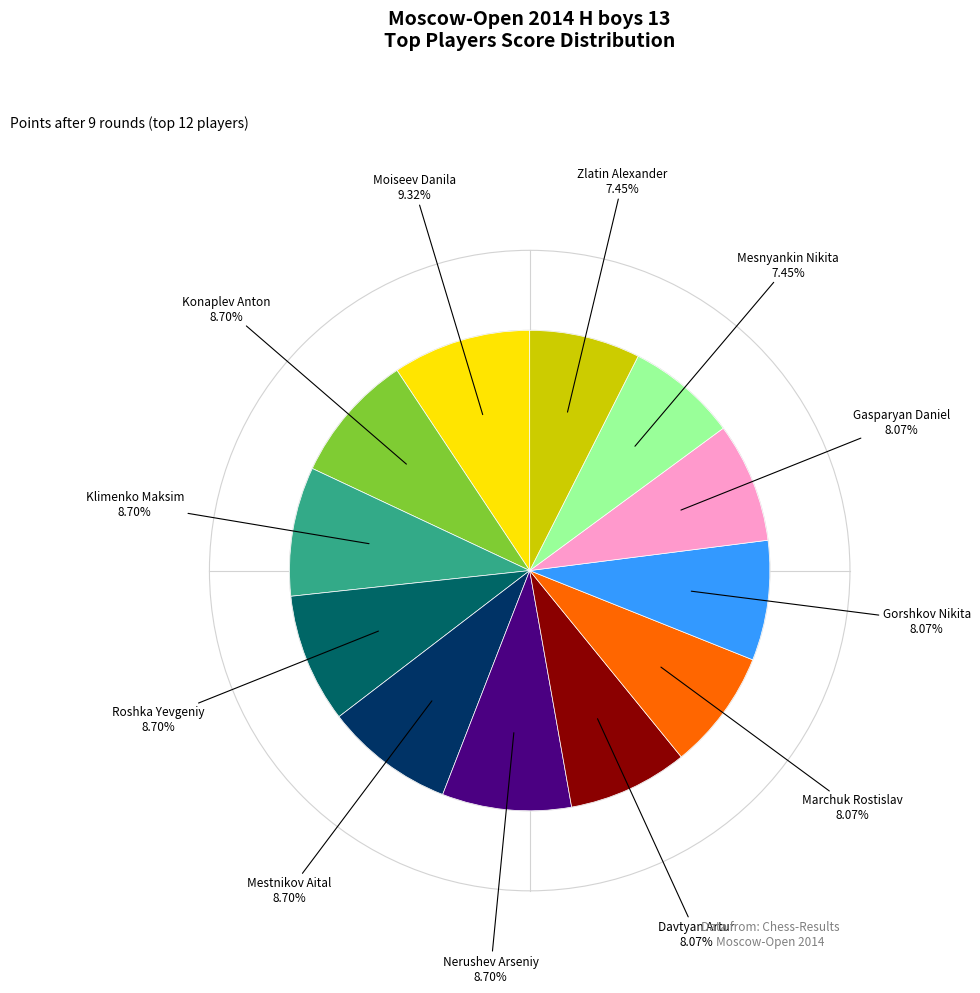

Is there a majority slice in this chart?

No